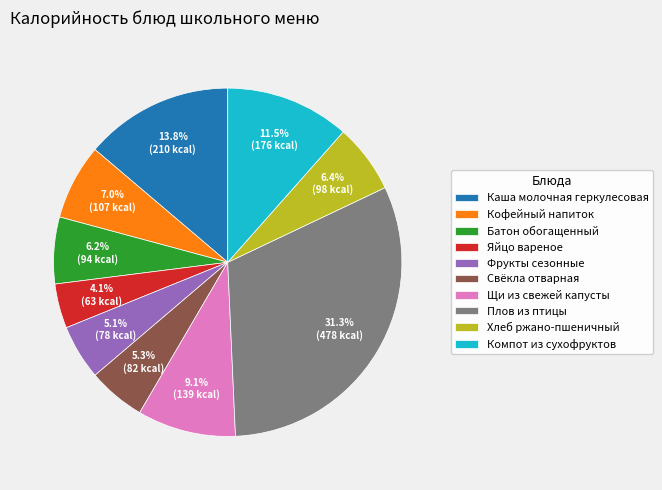

To the nearest percent, what percentage of the pie is Кофейный напиток?

7%